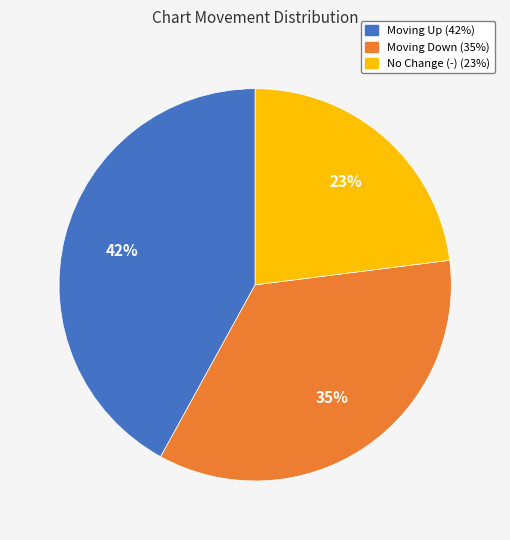

Is there a majority slice in this chart?

No